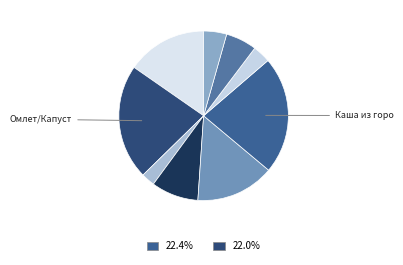

Count the number of slices in the pie.

9